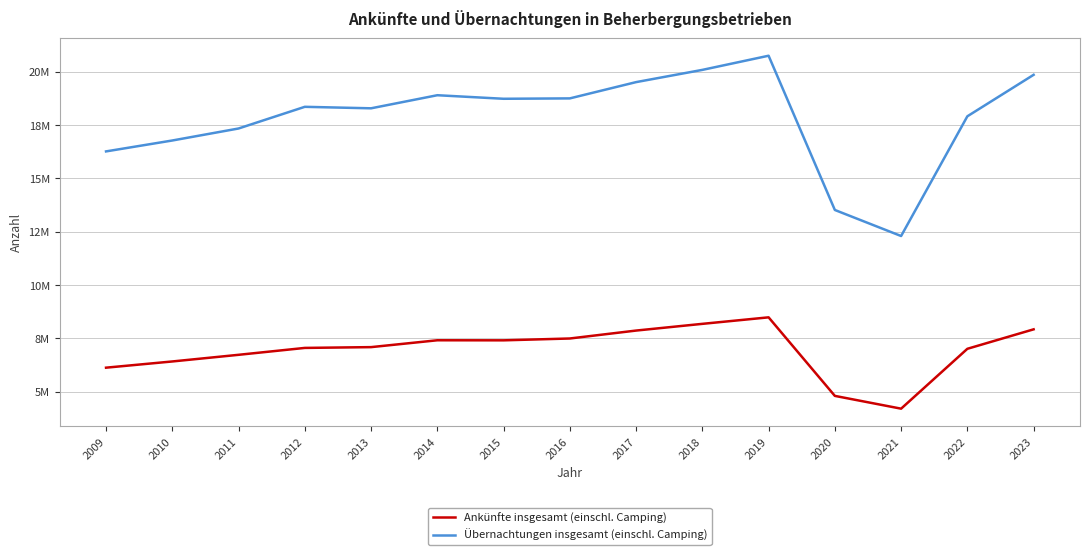

Is this an area chart (filled region under the line)?

No